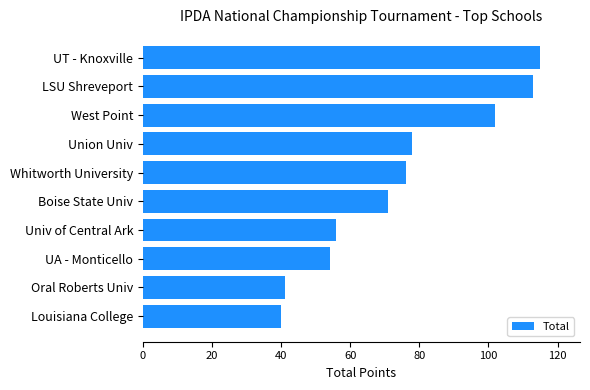

Is it true that the value at Whitworth University is 32?

False